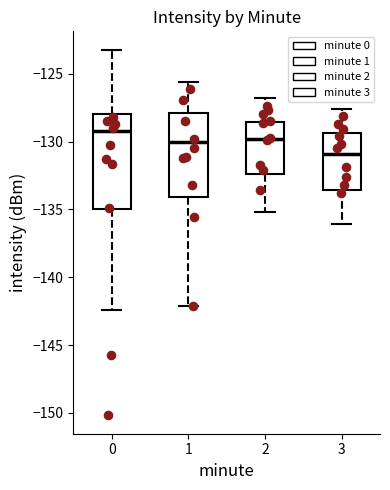

Which box's median line is the lowest?

3